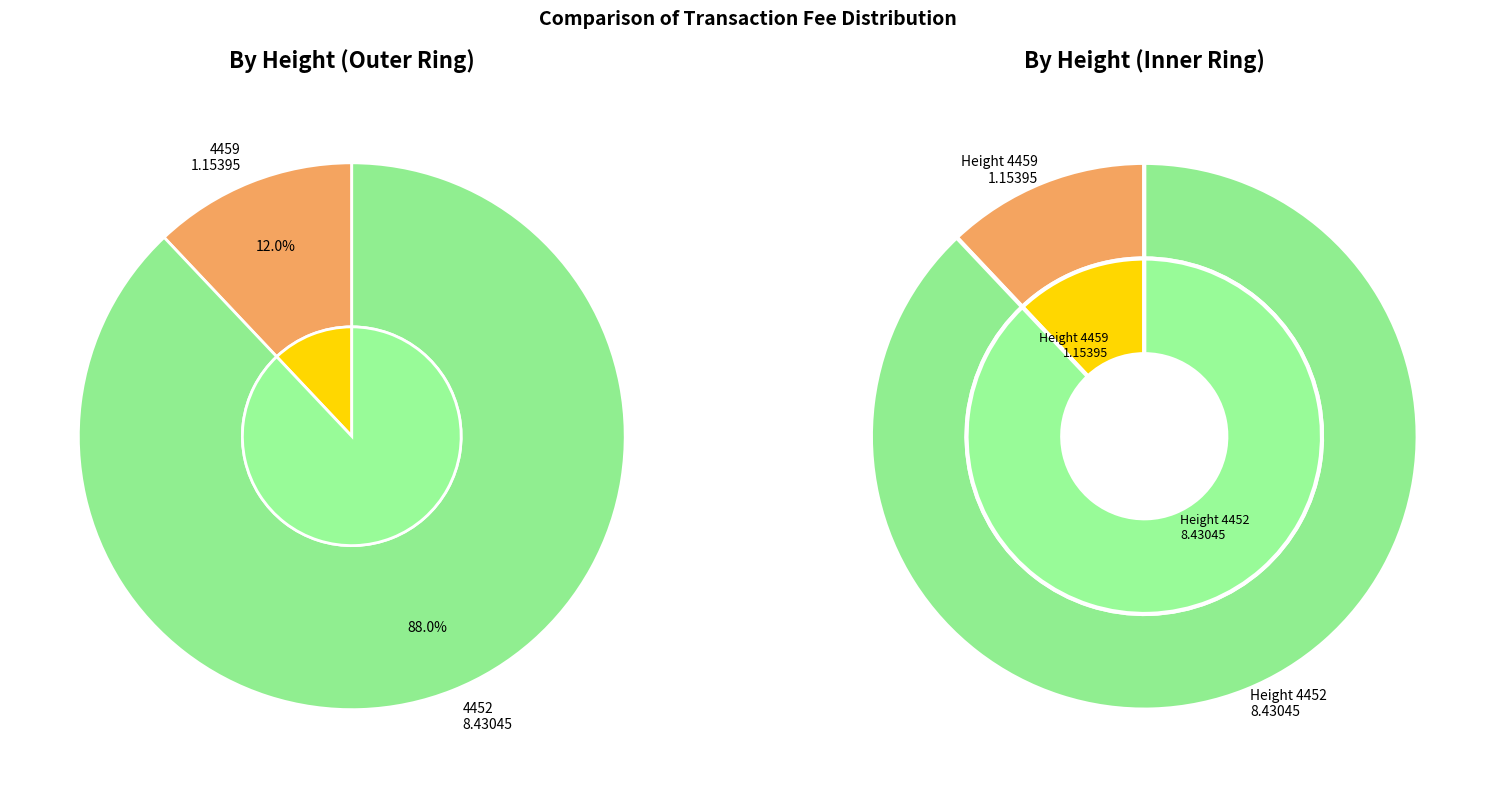

What portion of the pie excludes 4459?

88.0%